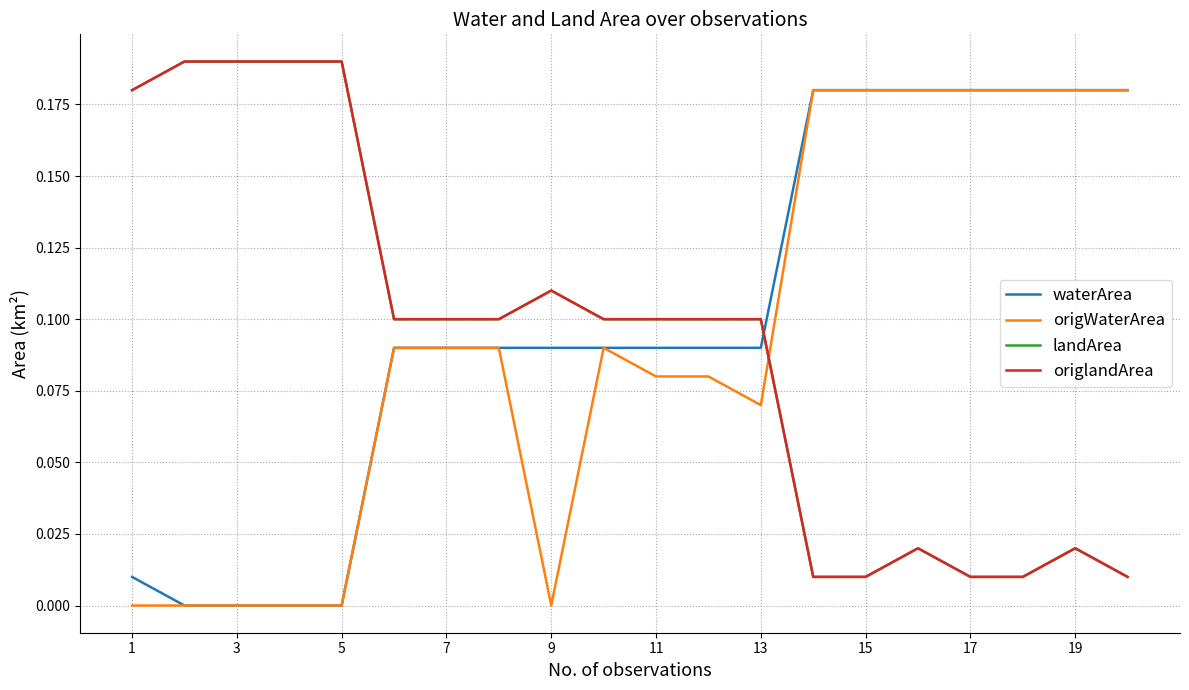

Does the chart have visible grid lines?

Yes